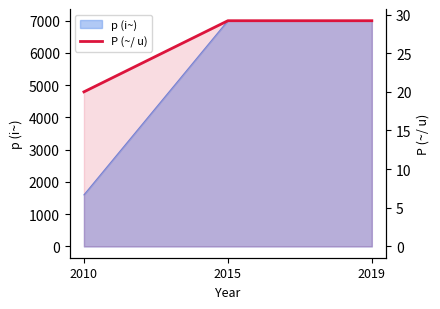

Rank the categories by value from highest to lowest.

2015, 2019, 2010